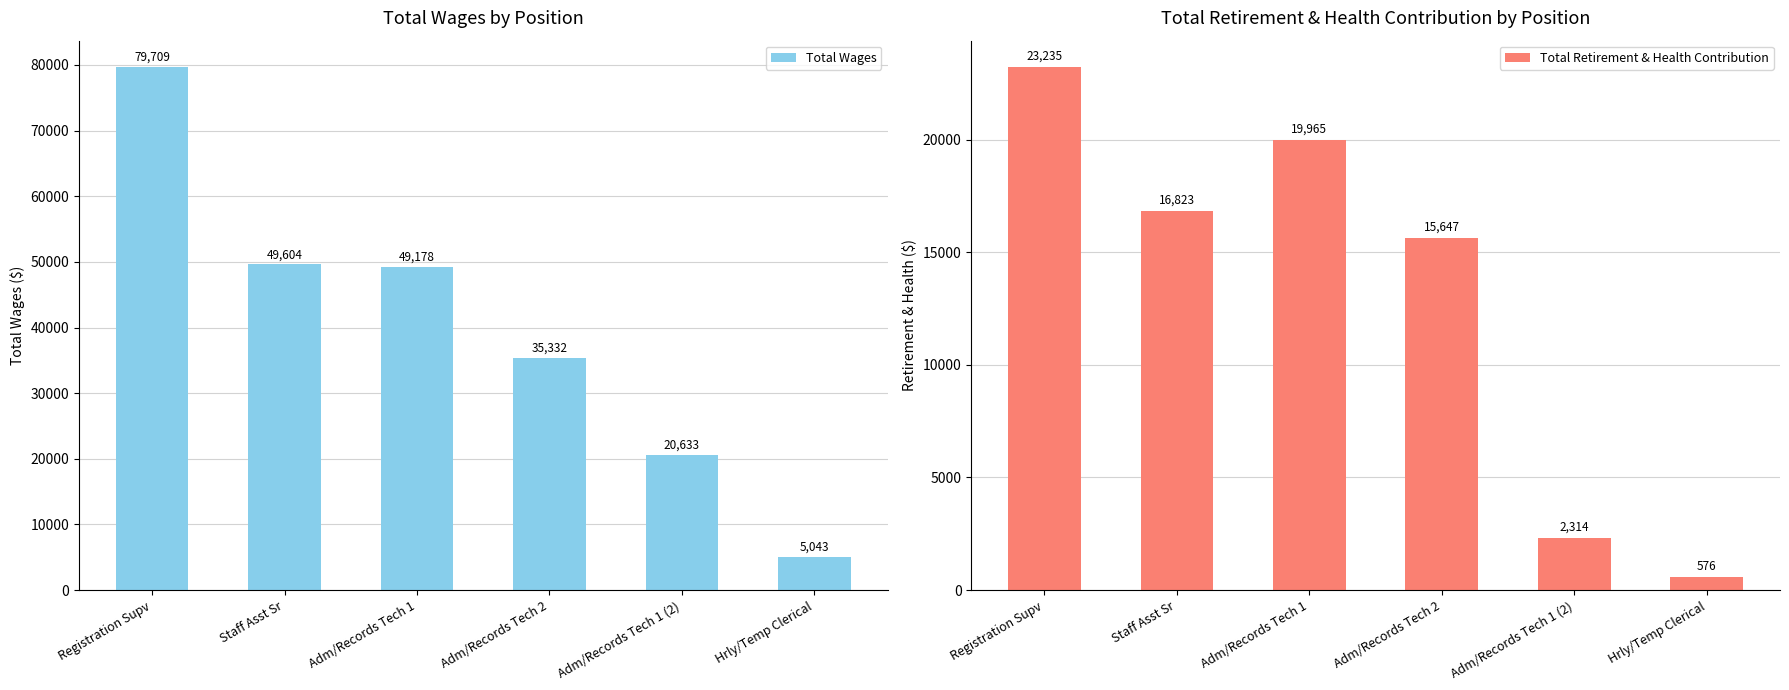

Count the number of categories in the chart.

6